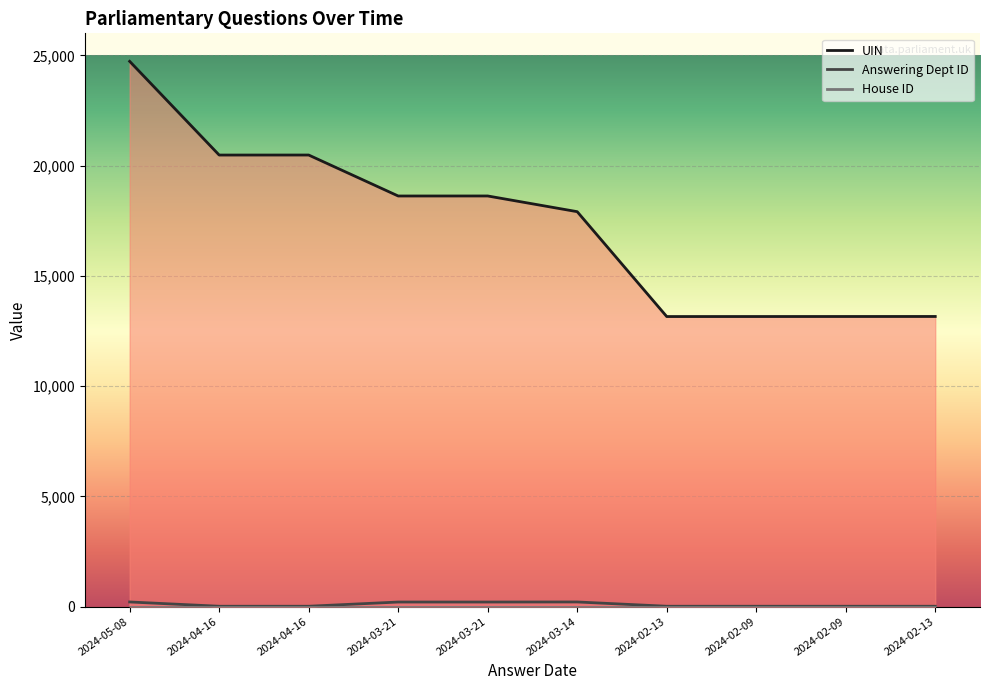

What is the value of the UIN point at the 7th from the left?

13156